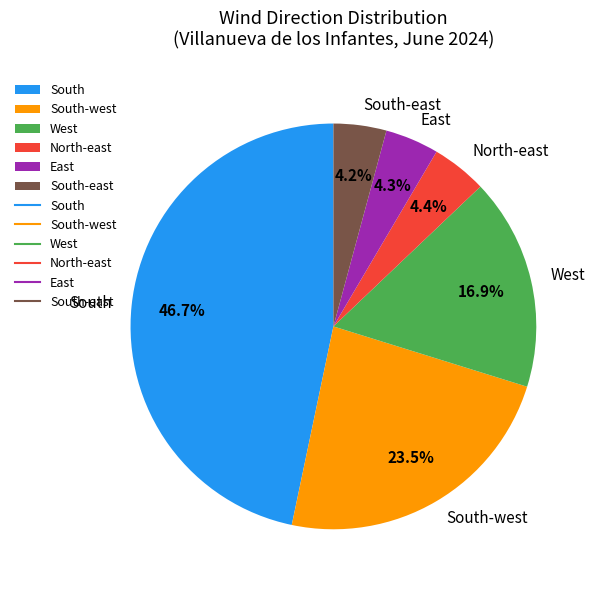

Is West the majority of the pie?

No